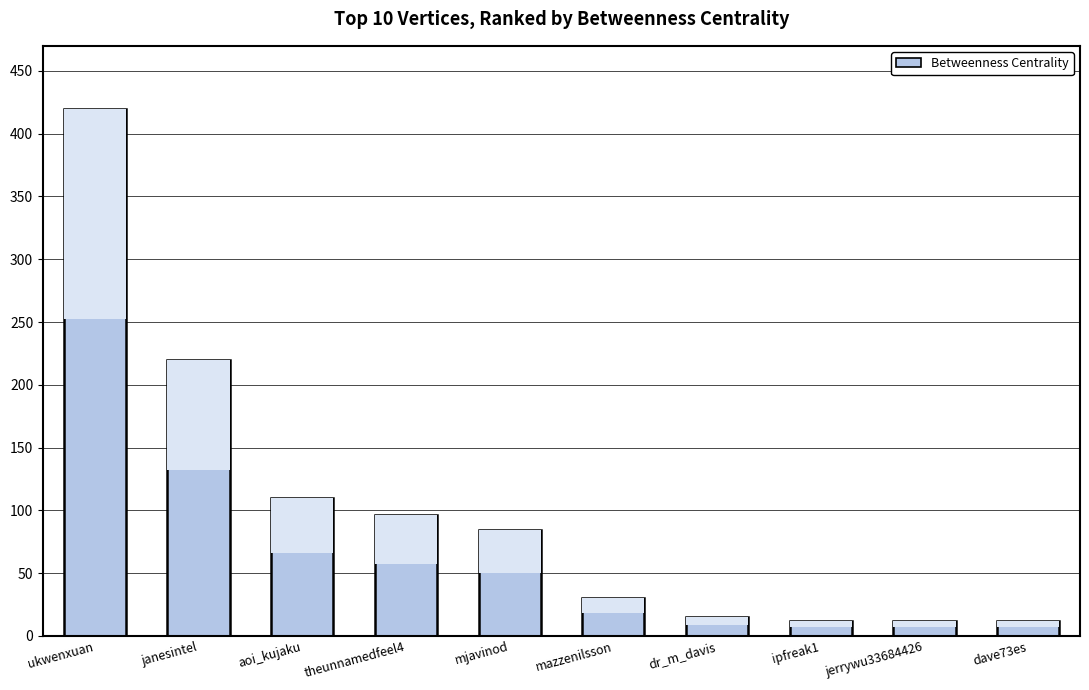

What is the label of the 4th bar from the right?

dr_m_davis